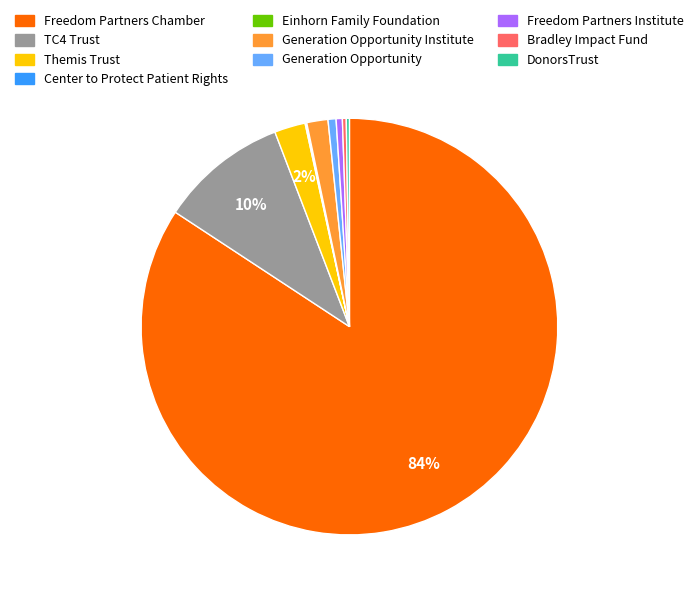

To the nearest percent, what is the average slice percentage?

10%